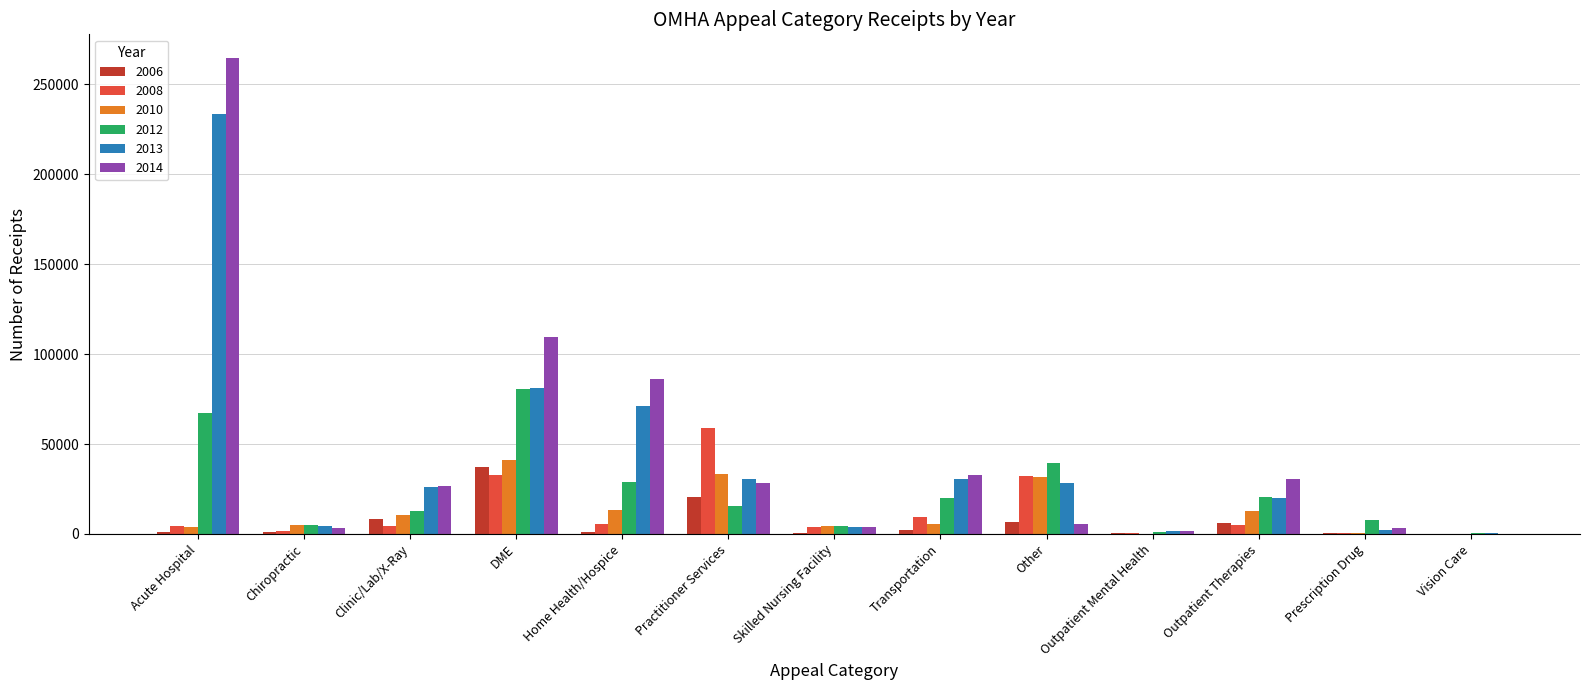

What is the average value of the 2008 series?

12205